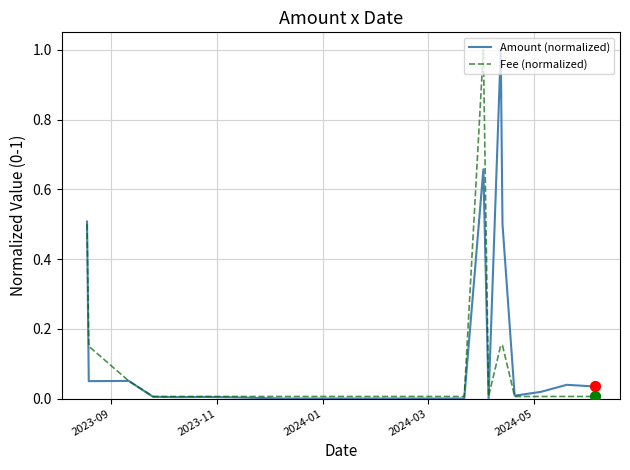

What is the highest value of the Fee (normalized) series?

1.0